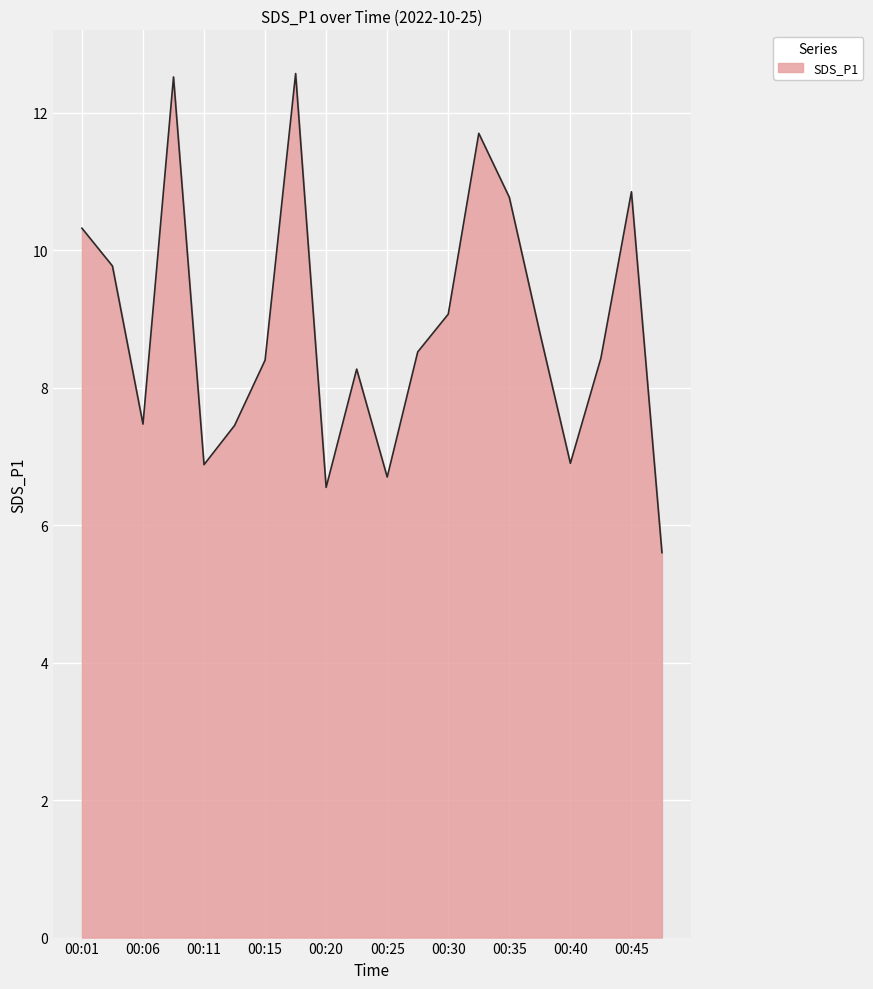

What is the difference between the maximum and minimum values?

7.0